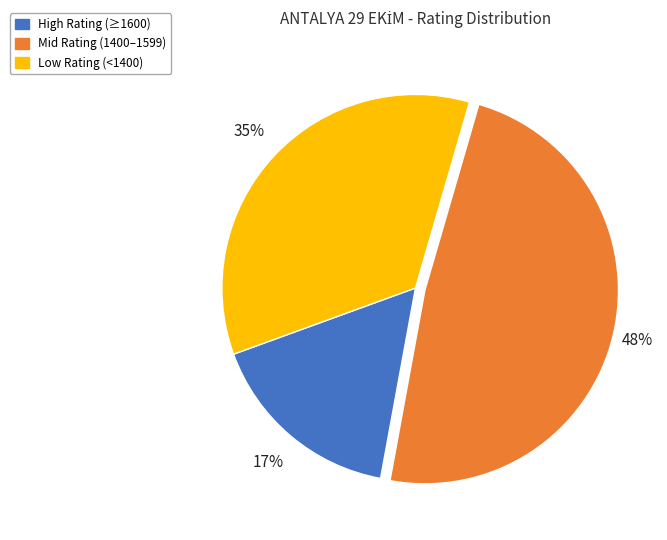

Is there a majority slice in this chart?

No